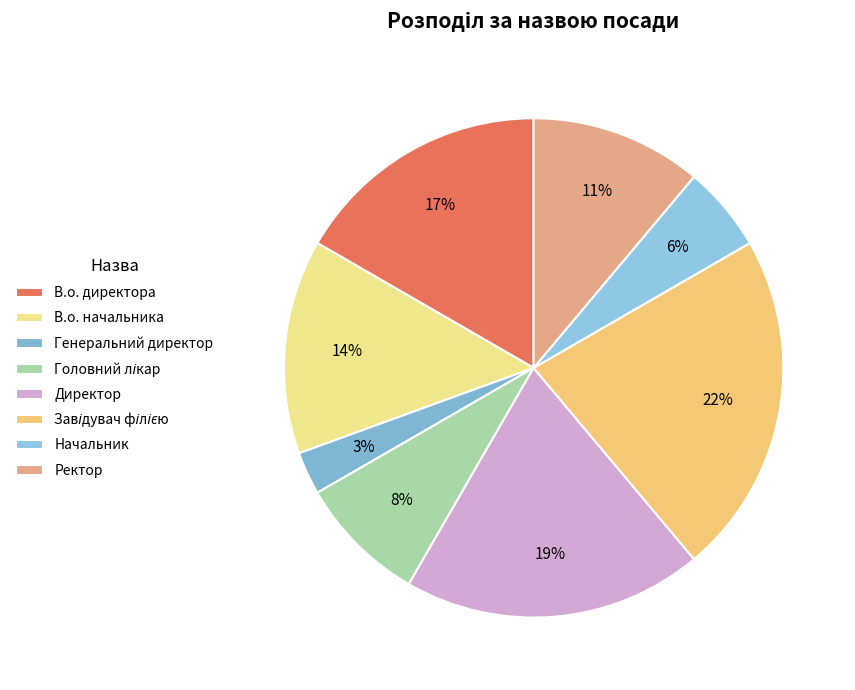

How many segments does this pie chart have?

8